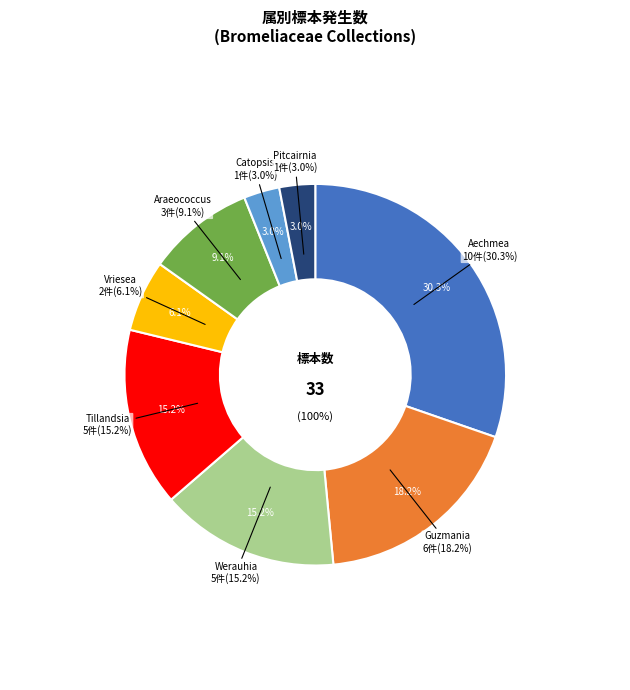

What is the ratio of the value at Catopsis to the value at Pitcairnia?

1.0